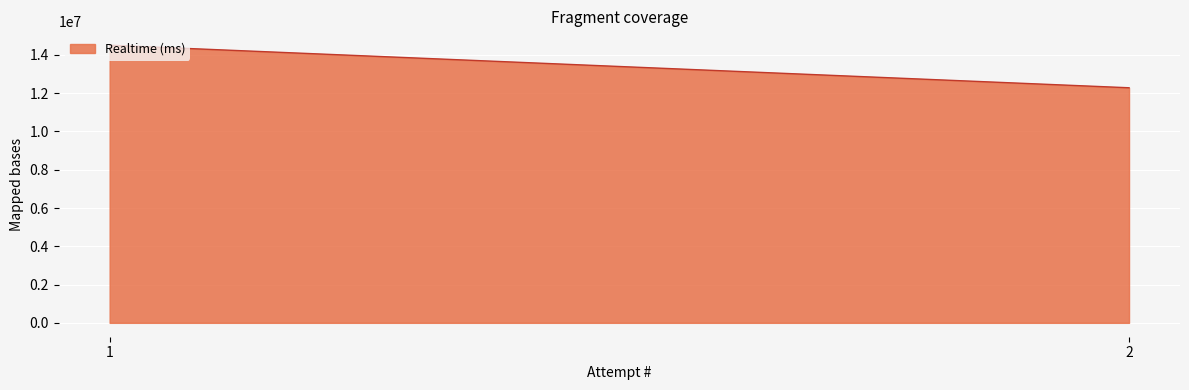

At which category does the chart reach its minimum across all series?

2